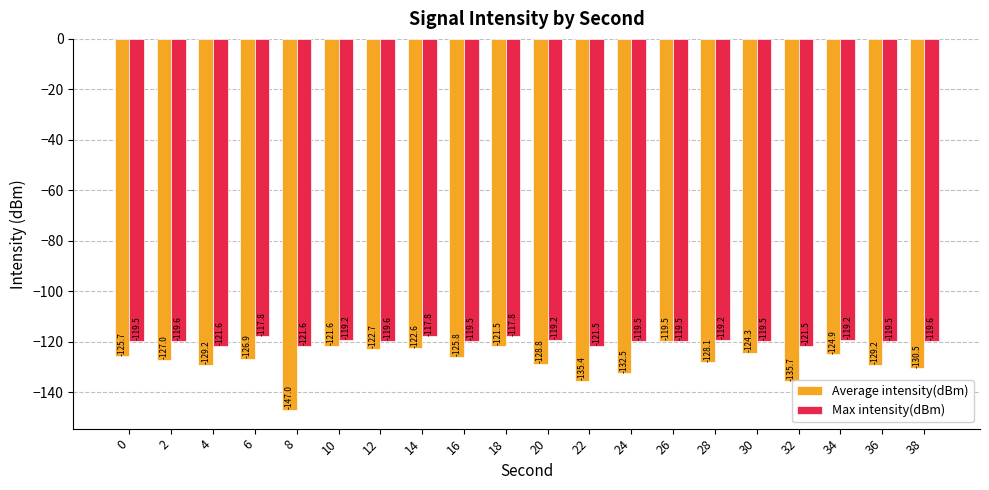

Read the Max intensity(dBm) value at 30.

-119.5